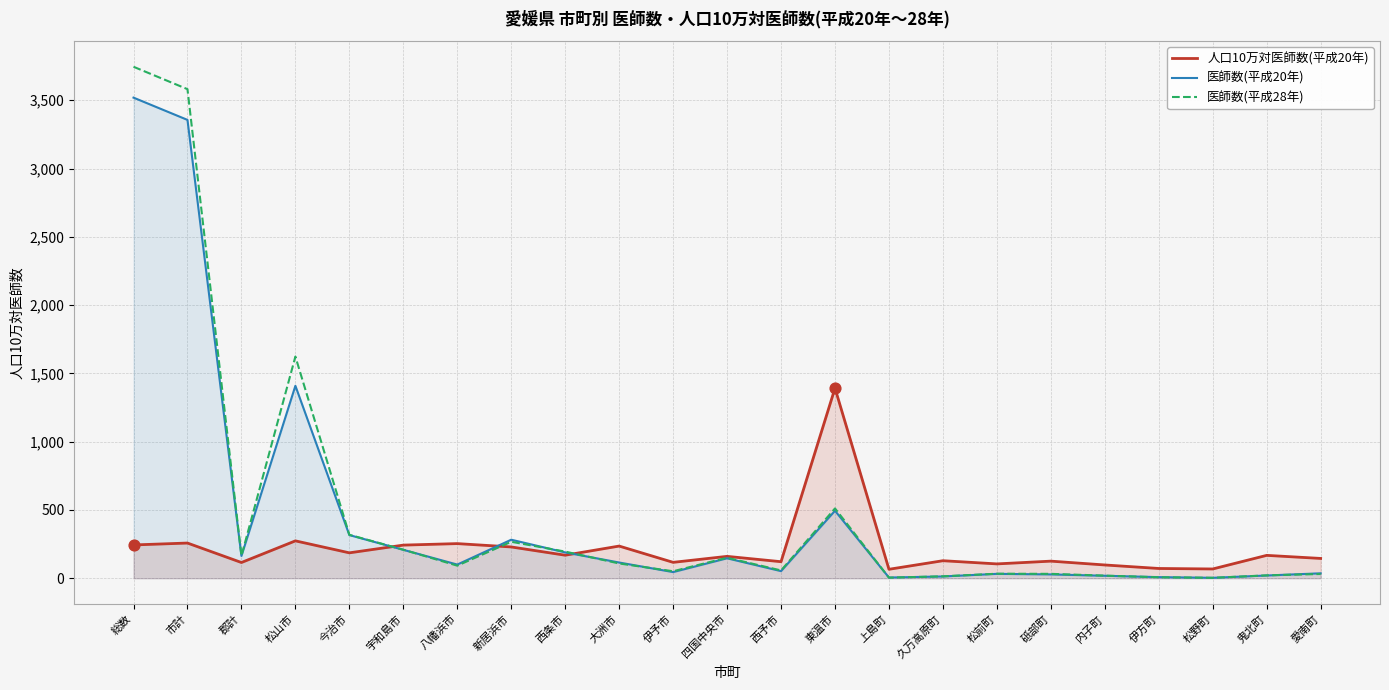

What is the total value across all series at 伊予市?

212.3